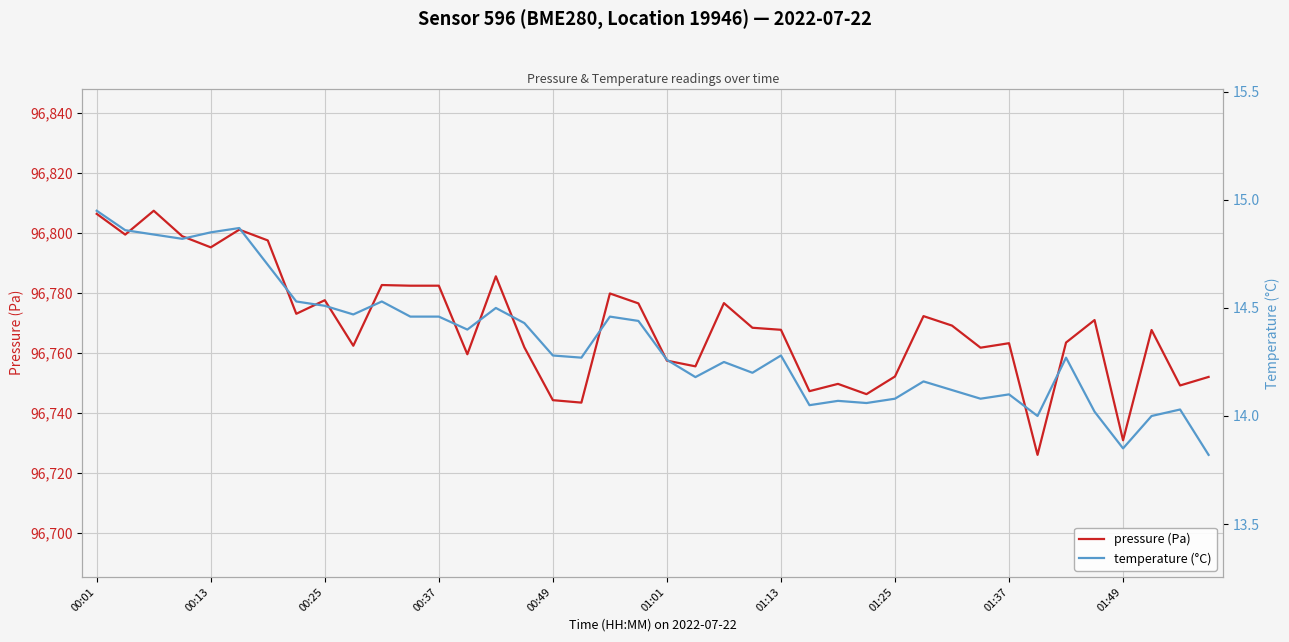

At which category does the chart reach its minimum across all series?

39